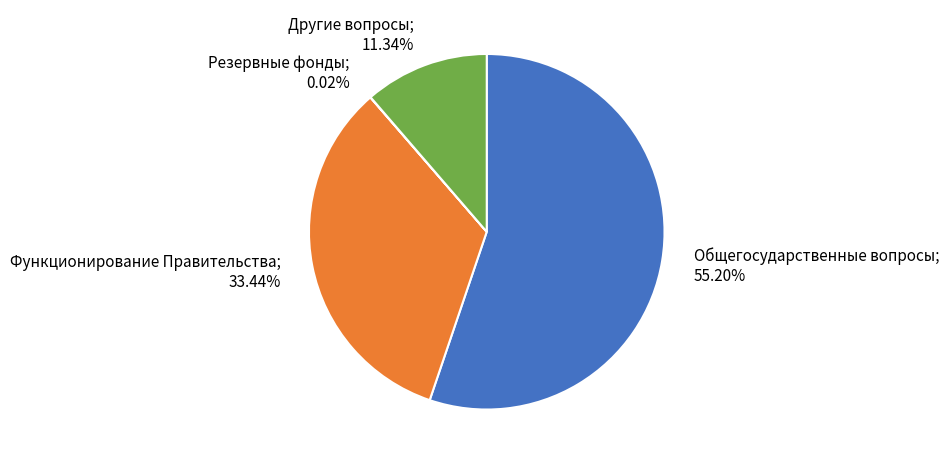

Does any single category account for the majority?

Yes